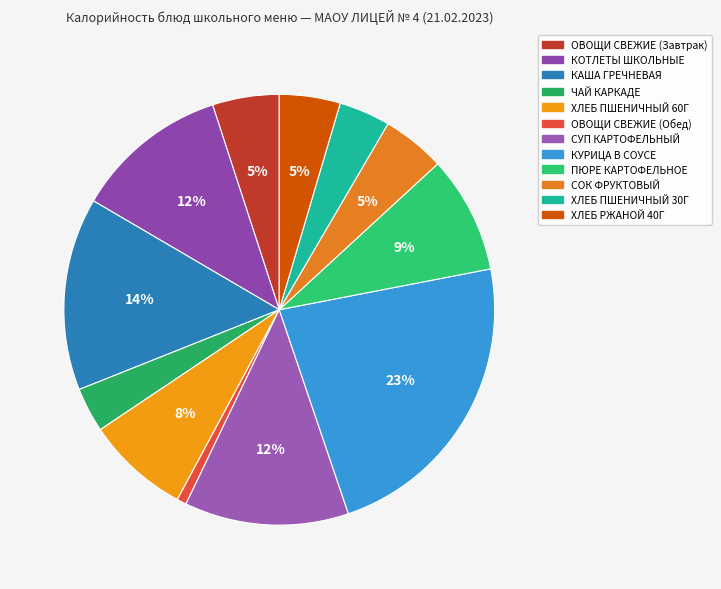

Is КОТЛЕТЫ ШКОЛЬНЫЕ the majority of the pie?

No